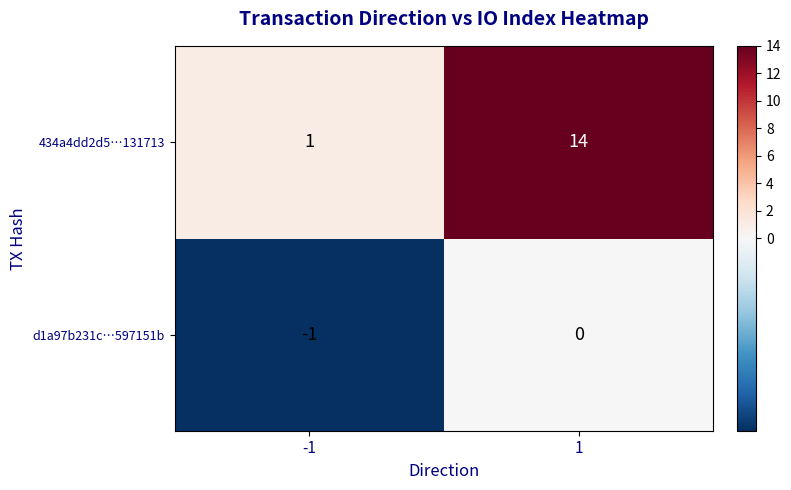

Is it true that d1a97b231c…597151b equals -1 at 1?

False